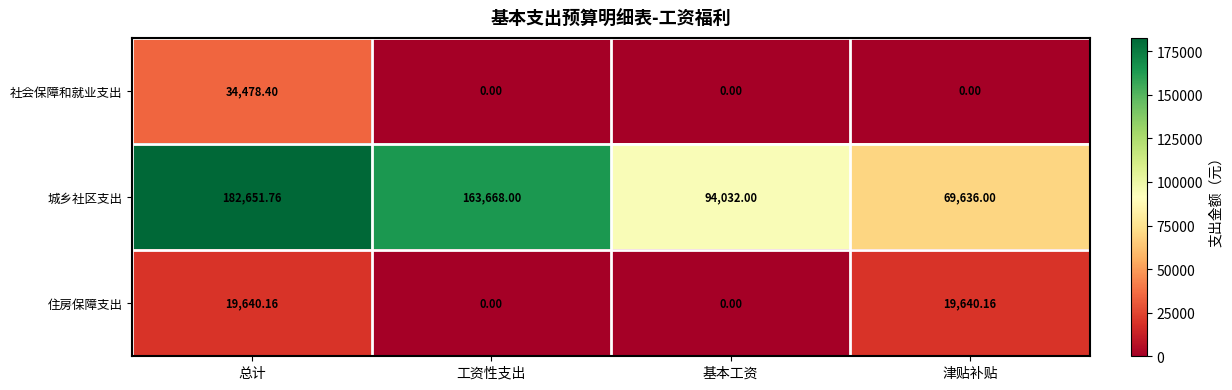

At which category does the chart reach its peak across all series?

总计